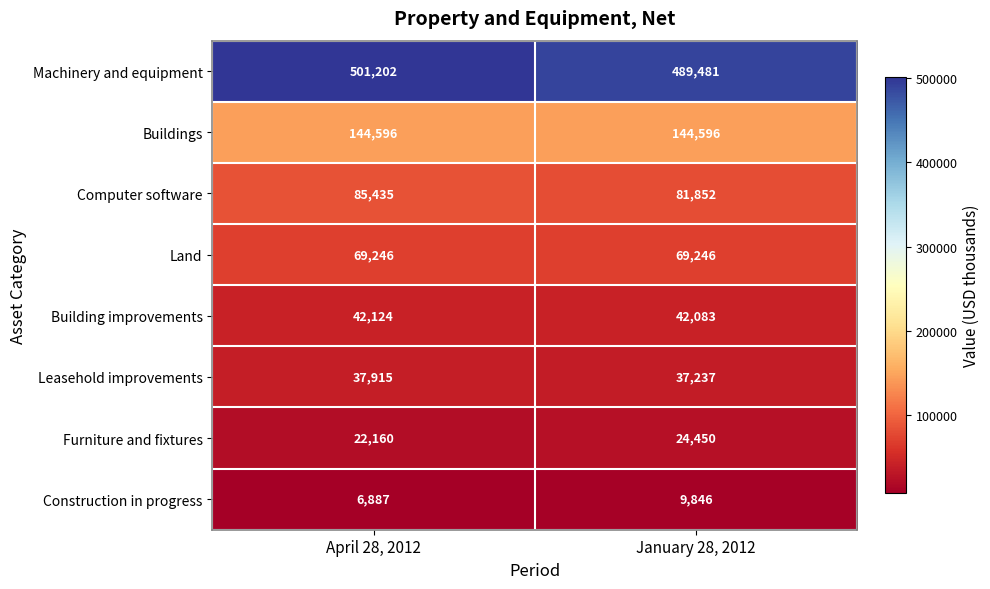

Rank the series by their maximum value, from highest to lowest.

Machinery and equipment, Buildings, Computer software, Land, Building improvements, Leasehold improvements, Furniture and fixtures, Construction in progress